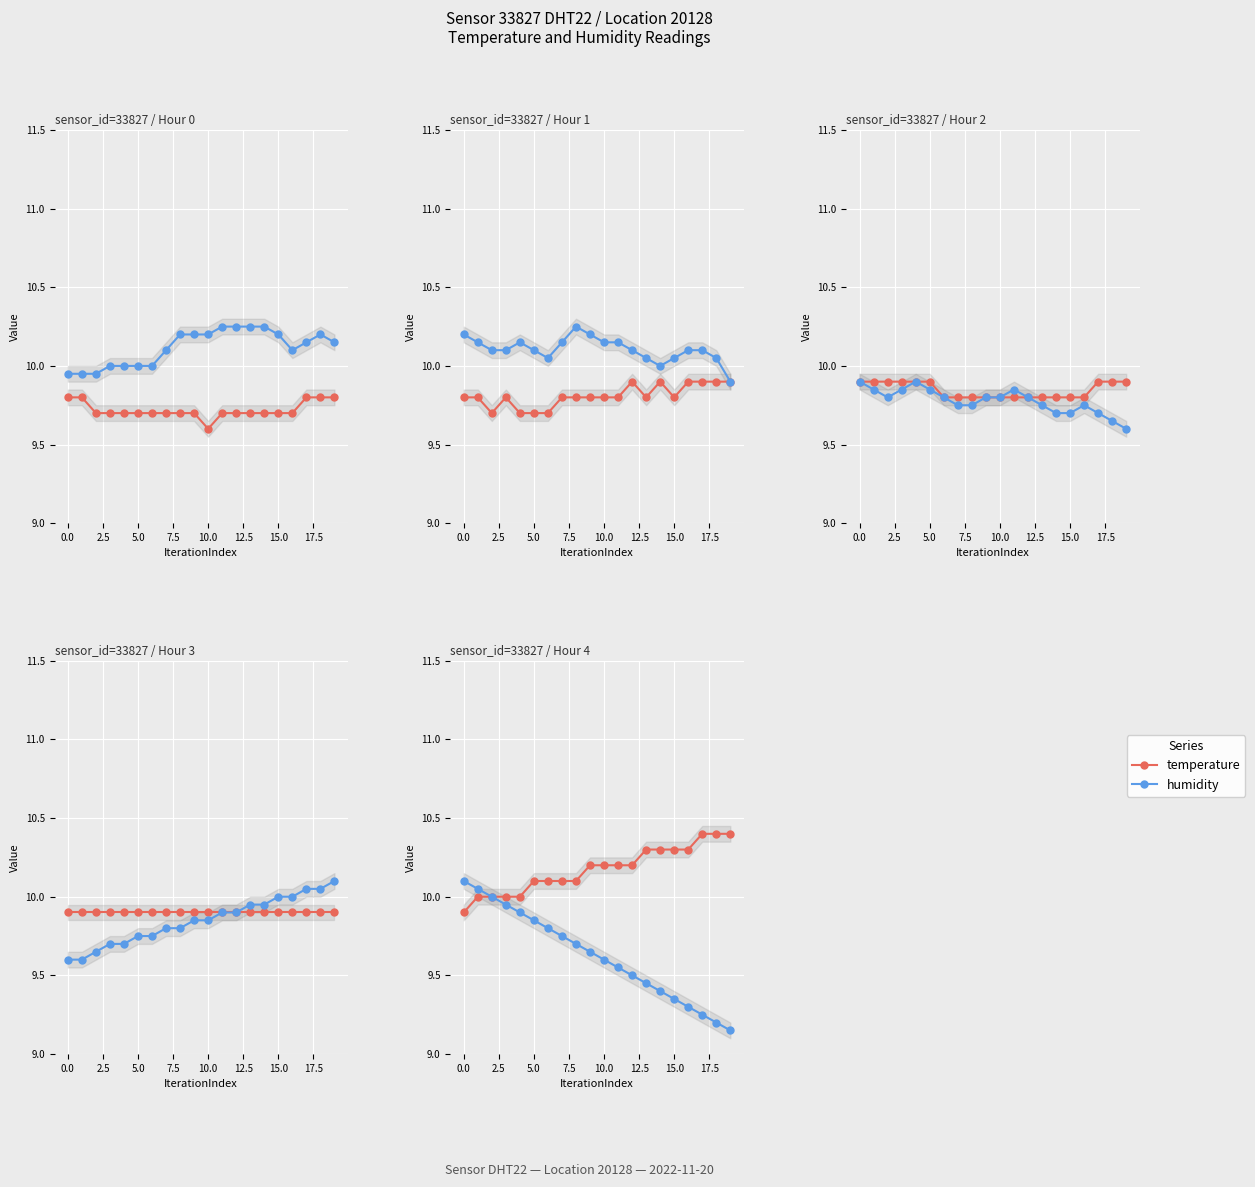

What is the value of the temperature point at the 5th from the left?

10.0